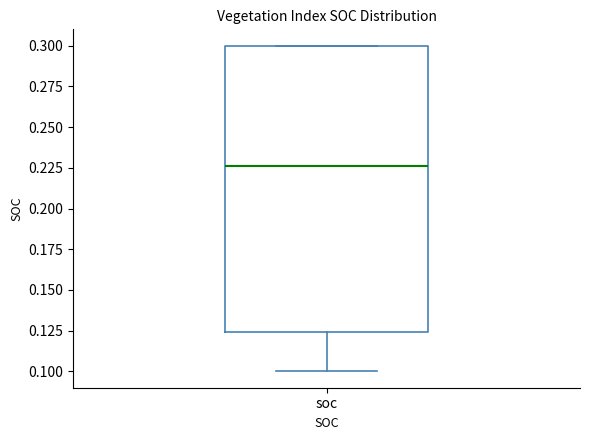

Transcribe this box plot: give where the median line is, the range the box spans, and where the two whiskers end, as read against the y-axis. The values are not printed on the chart, so give them approximately, as read against the axis.

median 0.225, box 0.125 to 0.300, whiskers 0.100 to 0.300